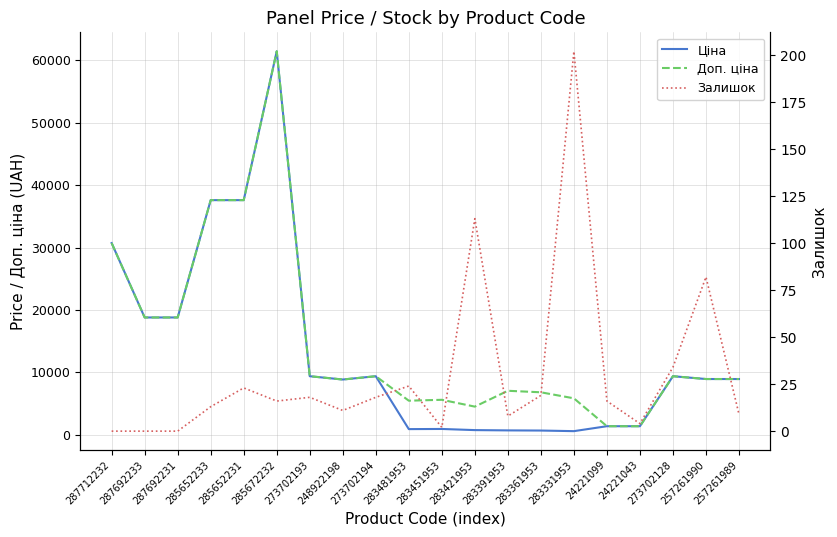

What is the total value across all series at 273702193?

18785.9